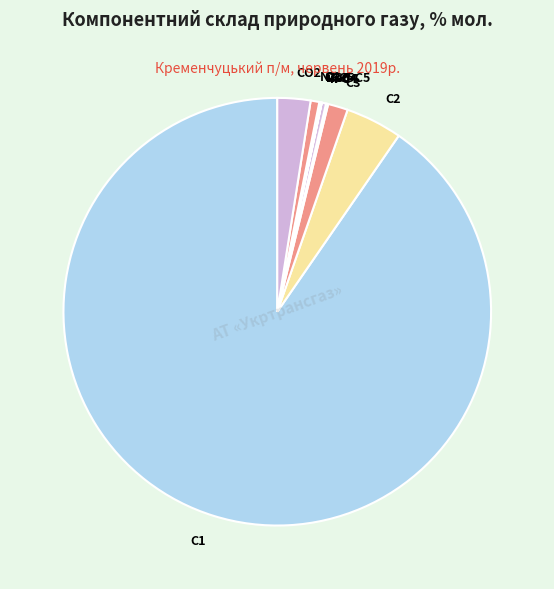

Which slice represents more than half of the pie?

С1